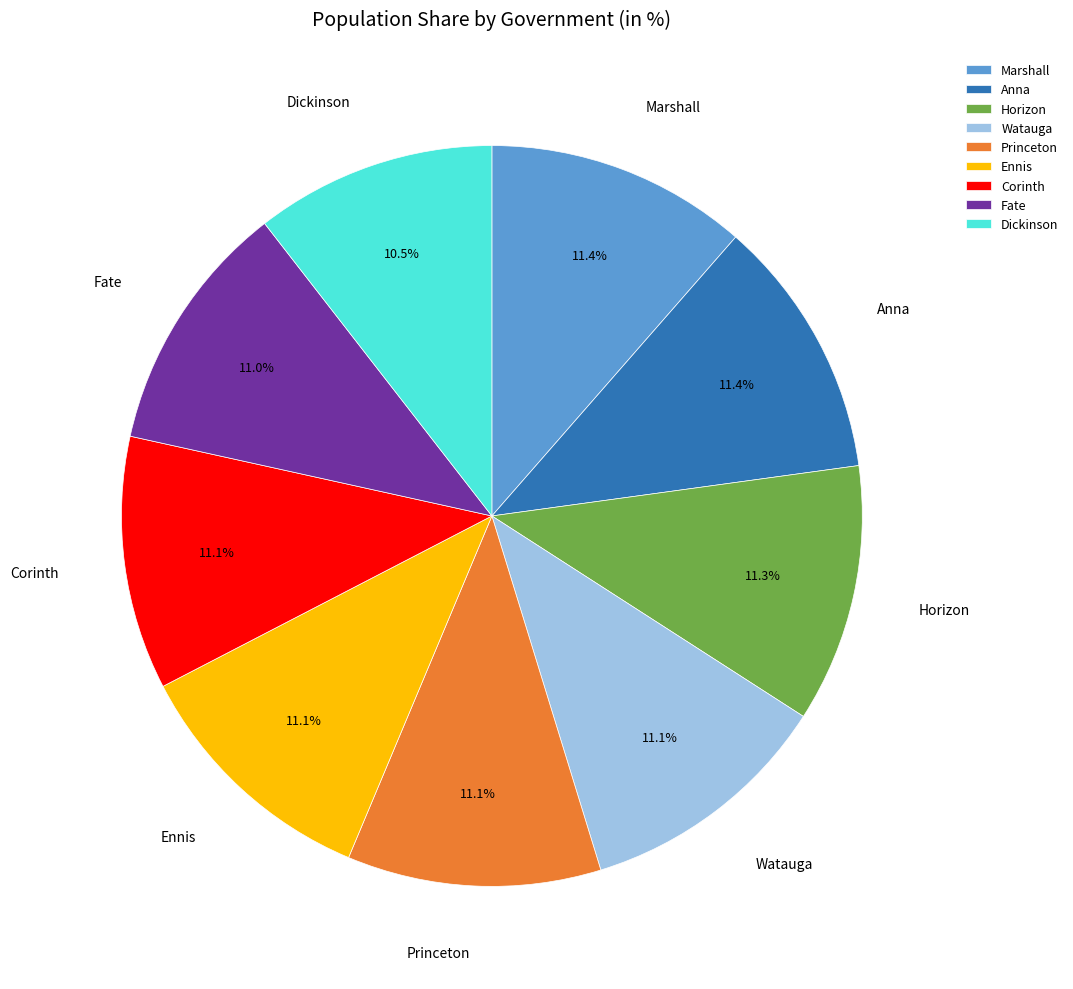

True or false: Dickinson accounts for 1% of the total.

False